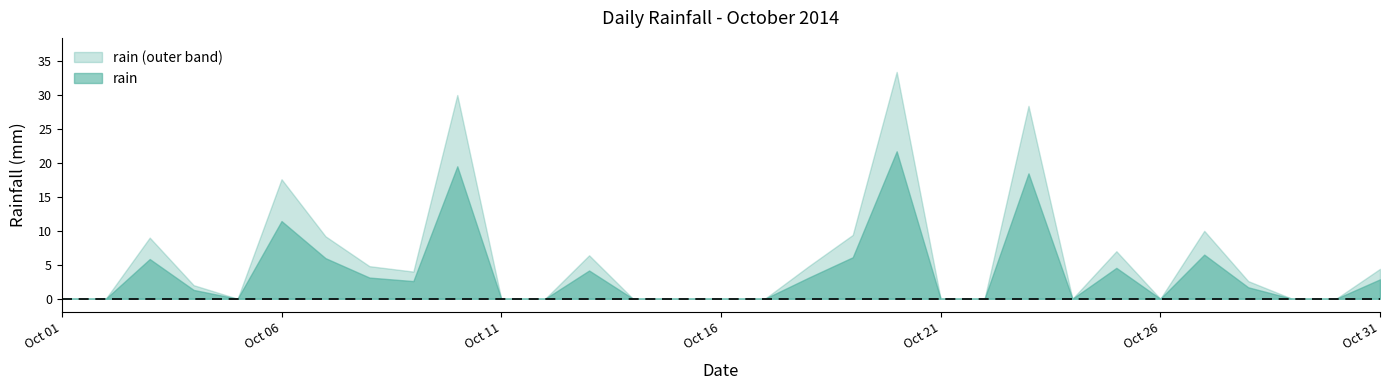

Which label corresponds to the largest value in the chart?

2014-10-20